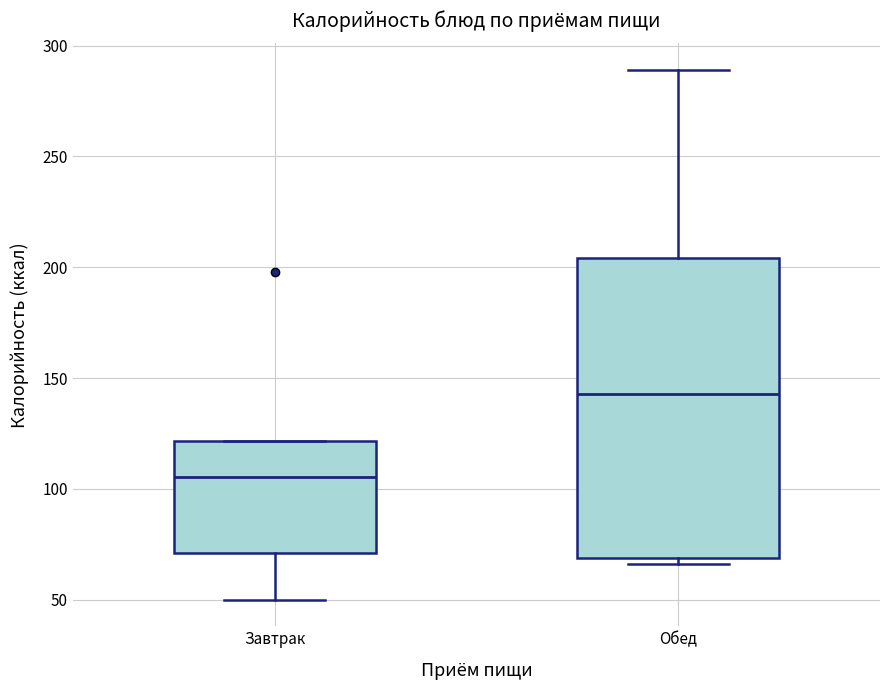

Which box's median line is the highest?

Обед